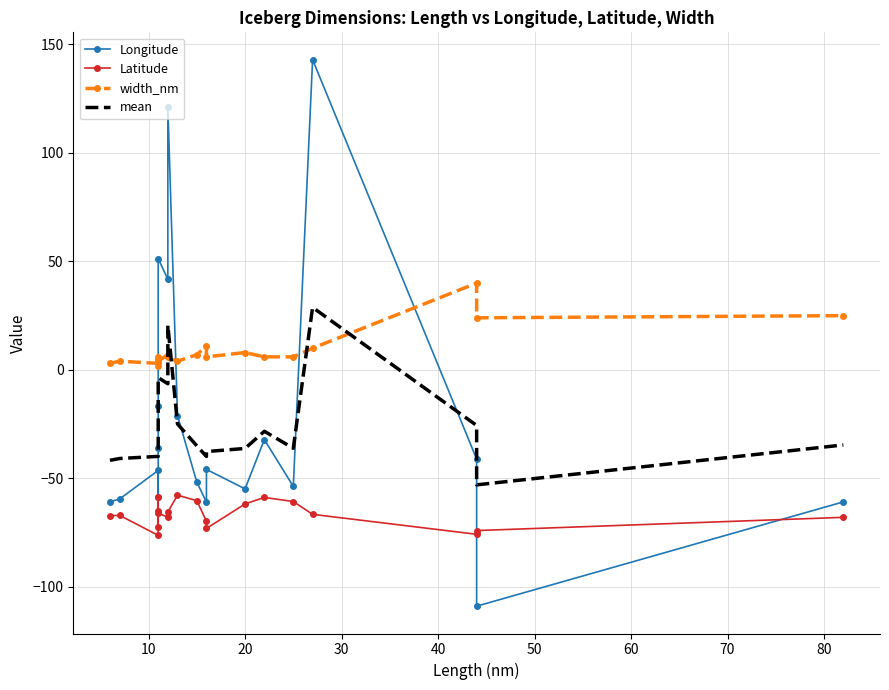

In Longitude, how many points are higher than both neighbors (excluding endpoints)?

6